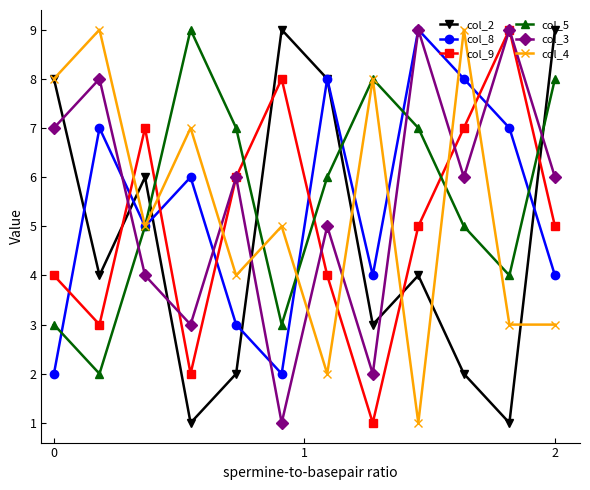

True or false: col_2 has more than 2 interior local peaks.

True